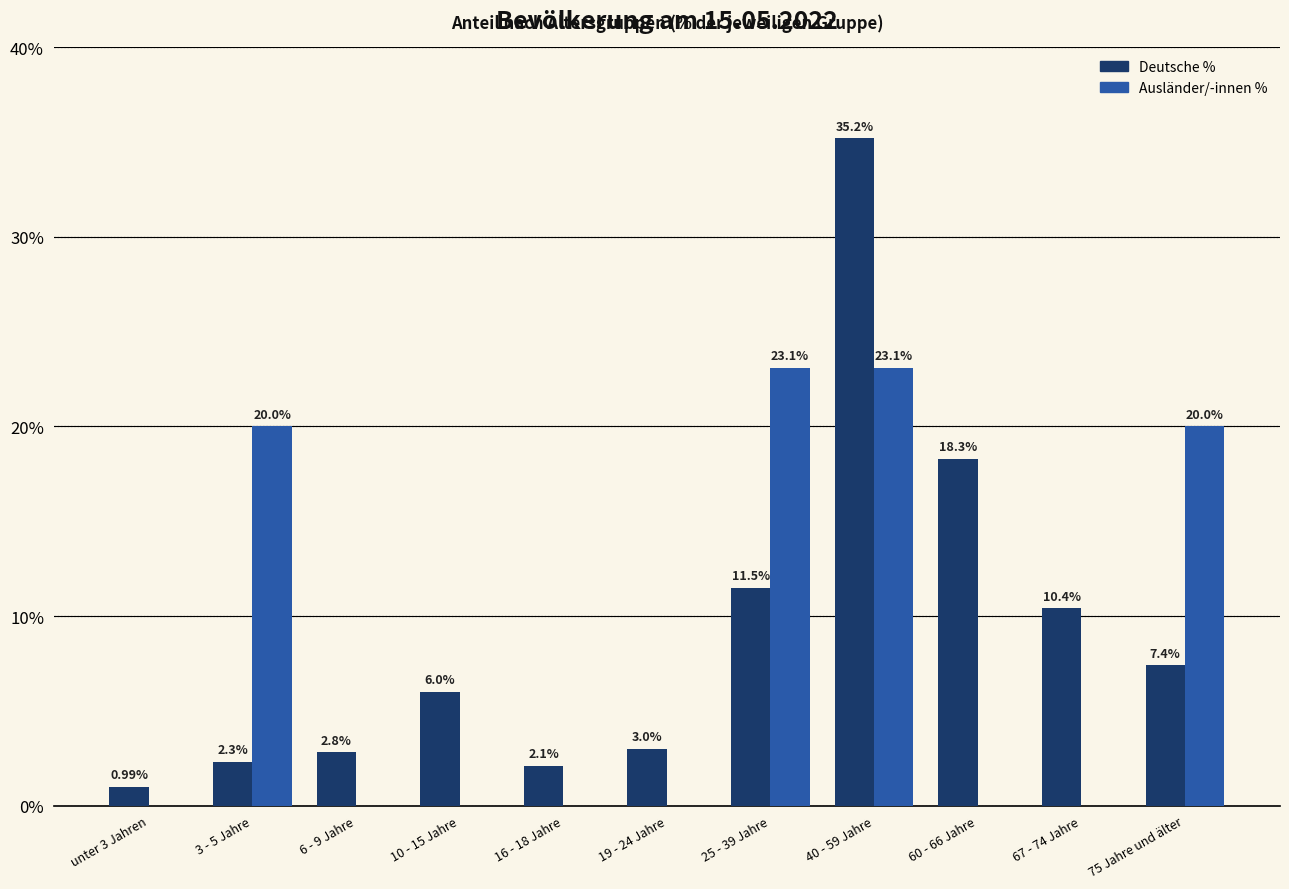

What is the sum of the Deutsche % values at unter 3 Jahren and 25 - 39 Jahre?

12.5